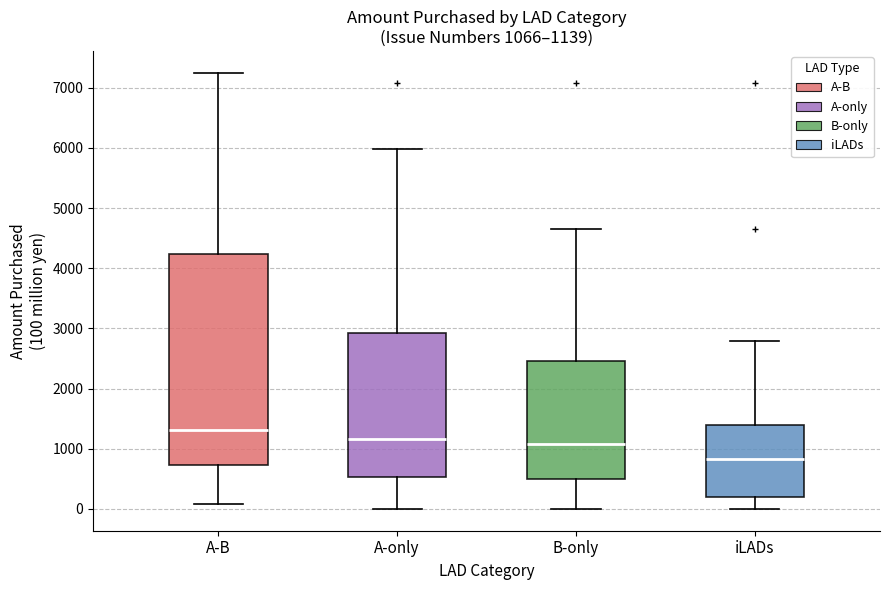

Comparing the boxes themselves (not the whiskers), which one is the tallest?

A-B